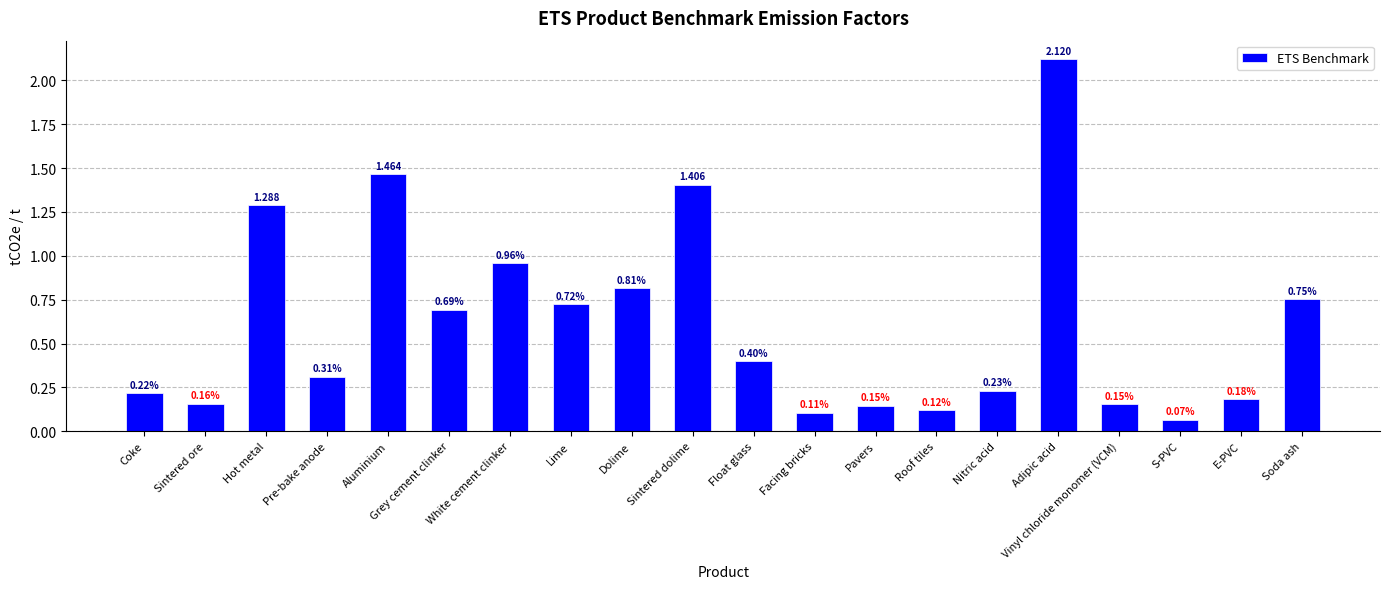

At which label is the value closest to 1?

White cement clinker